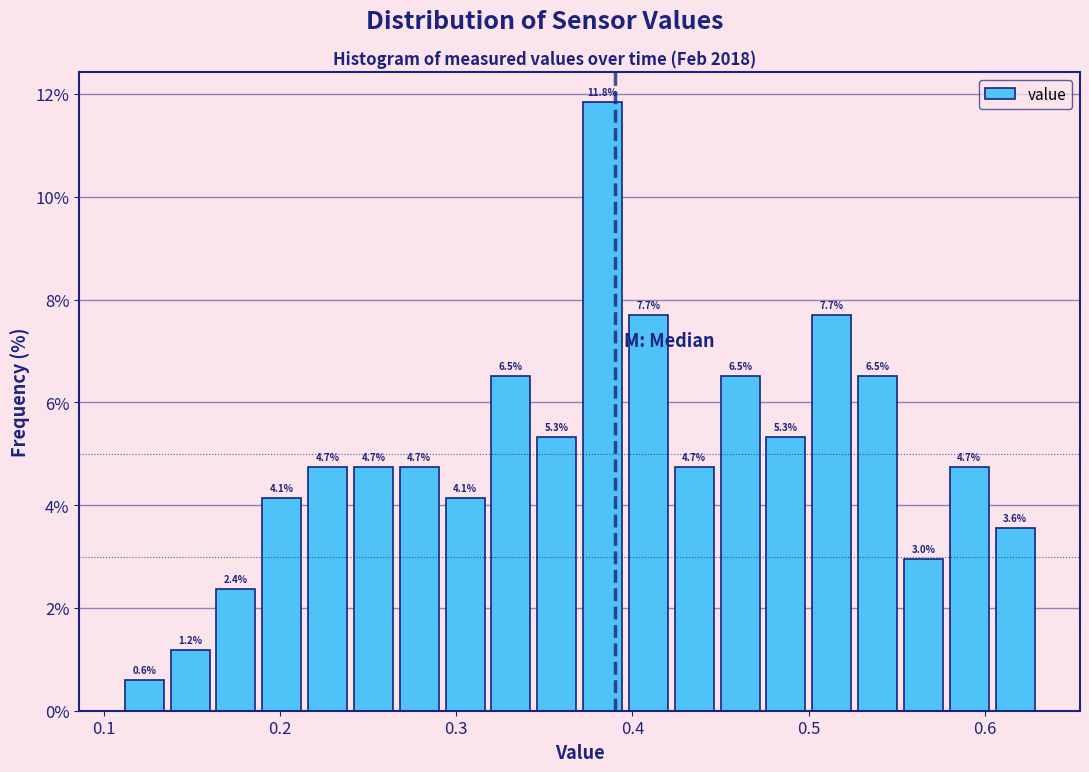

Read against the x-axis, roughly where is the centre of the tallest bar?

0.38